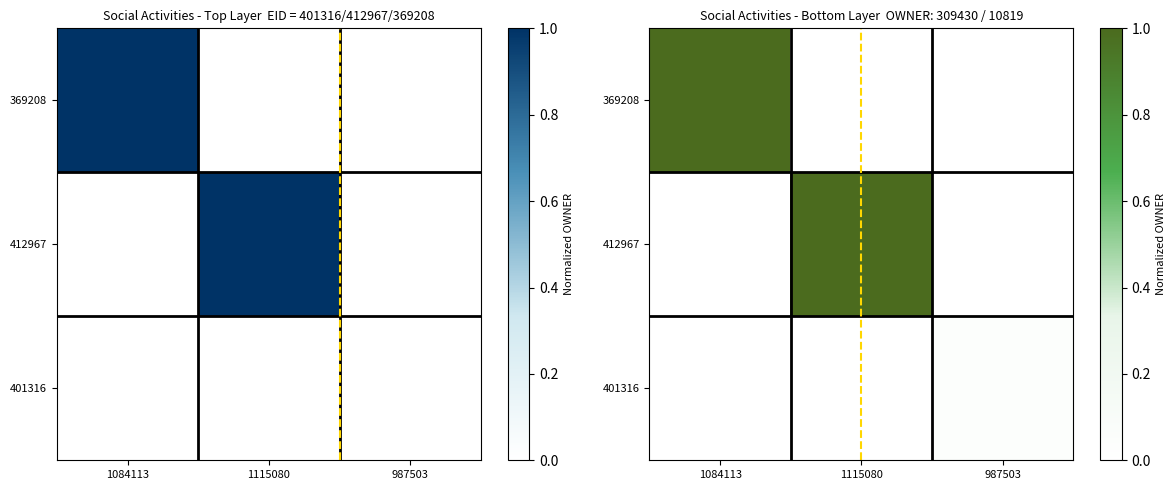

True or false: 369208 has a value of 1.6 at 1084113.

False